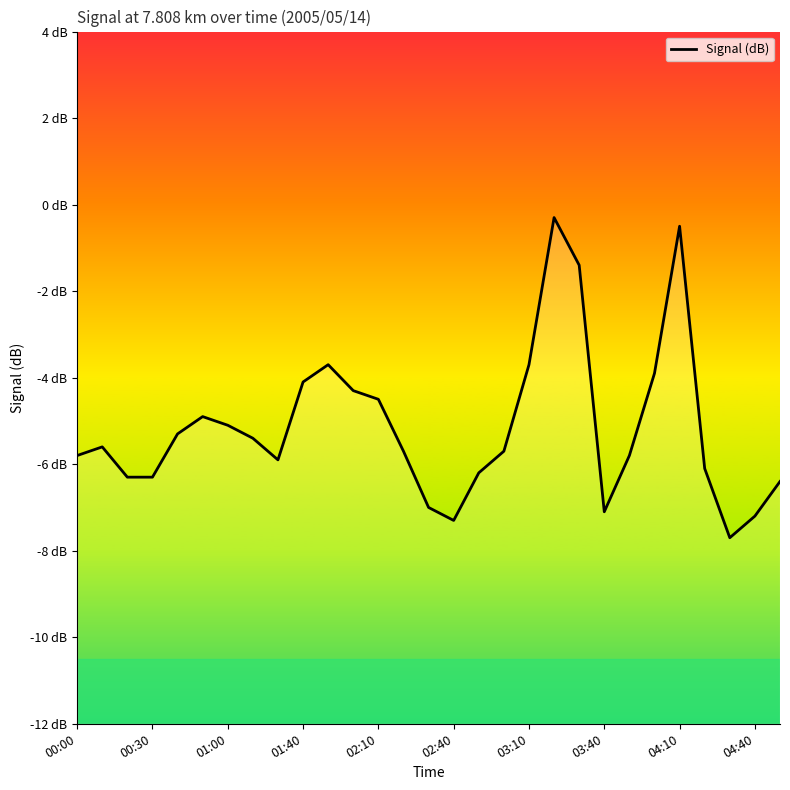

How many lines are shown in the chart?

1